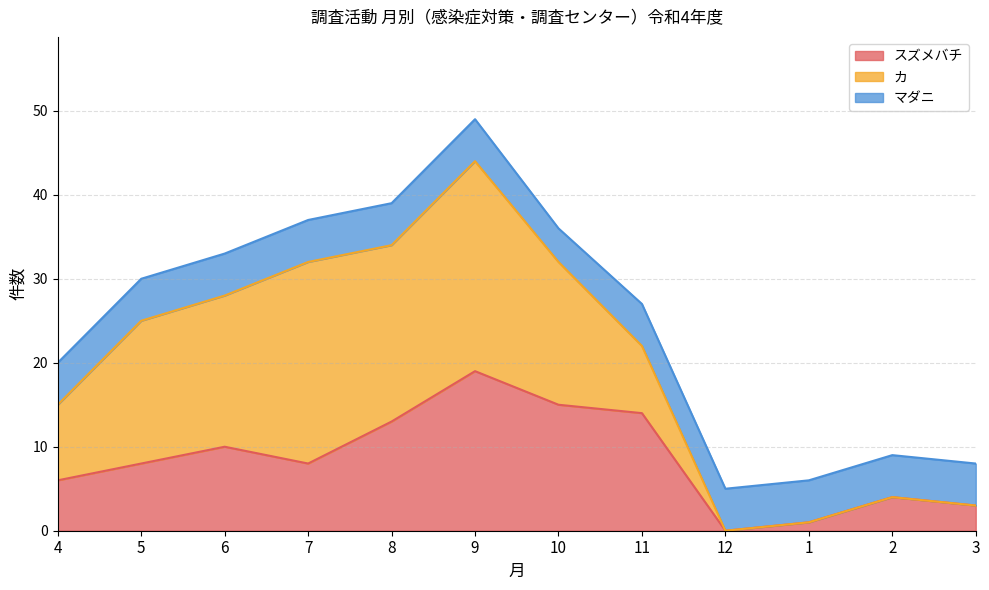

In カ, how many points are lower than both neighbors (excluding endpoints)?

1